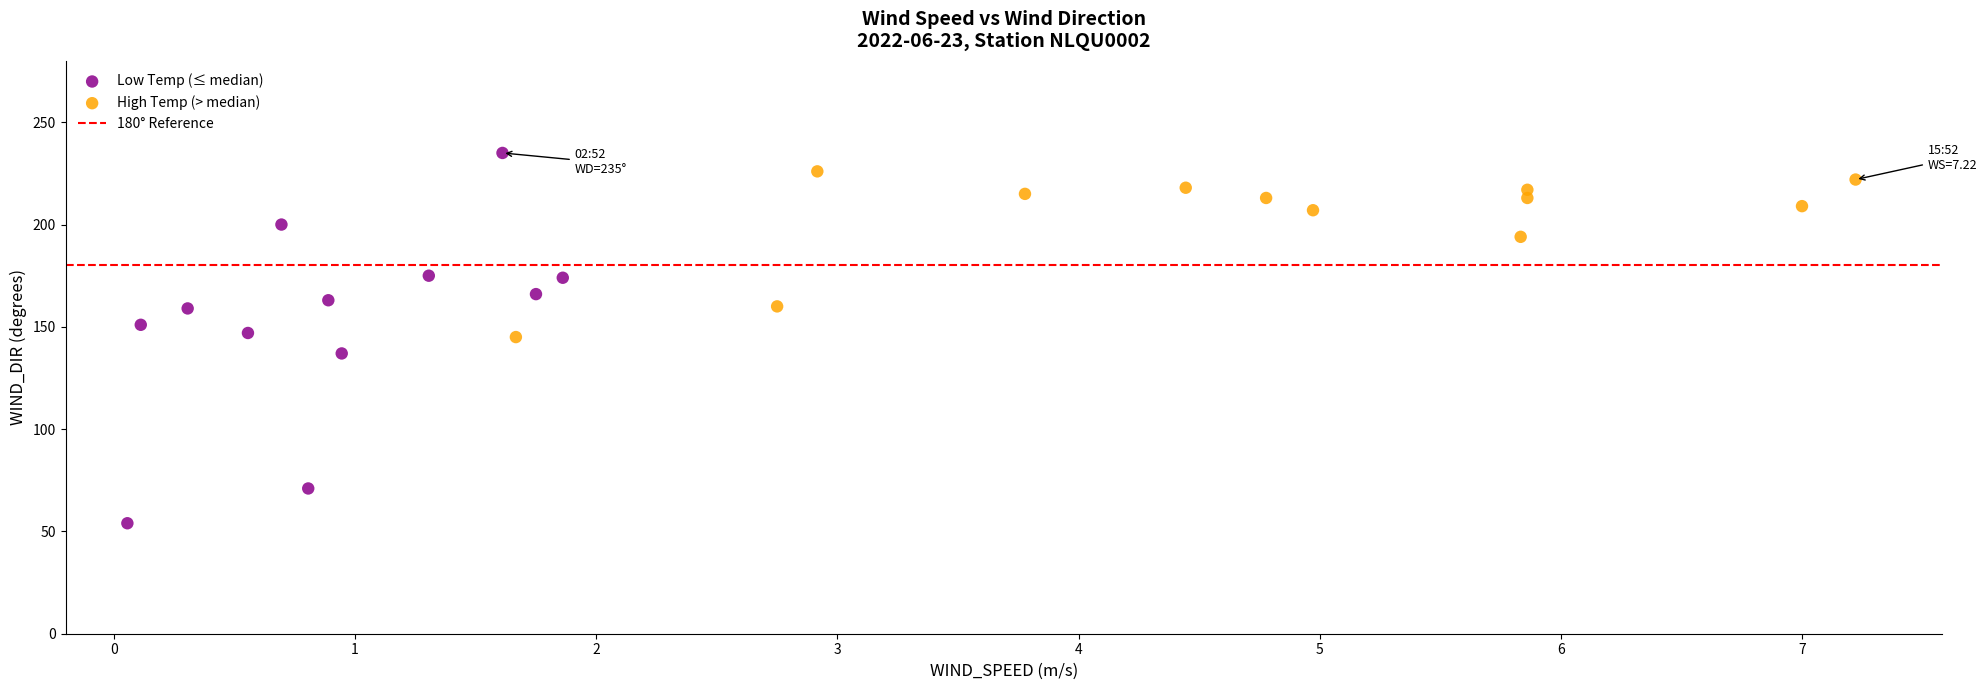

Which series reaches the maximum Y coordinate?

Low Temp (≤ median)